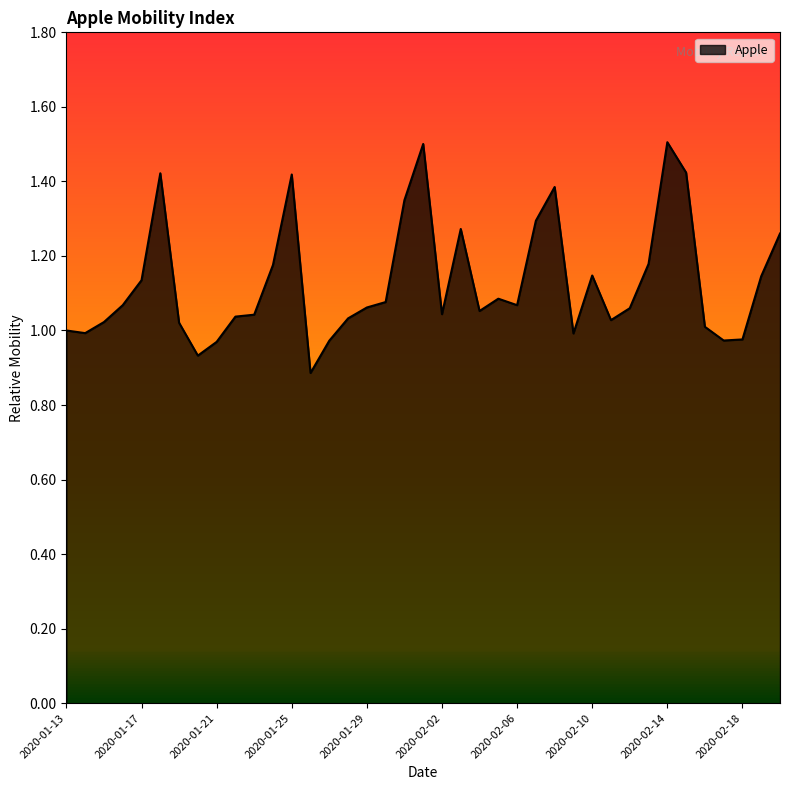

What is the greatest value displayed?

1.5